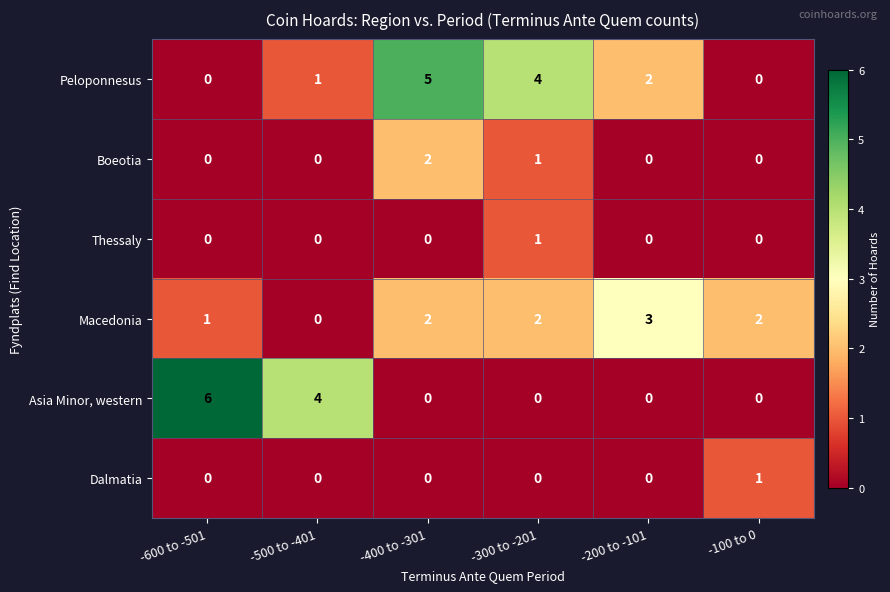

Which label corresponds to the largest value in the chart?

-600 to -501